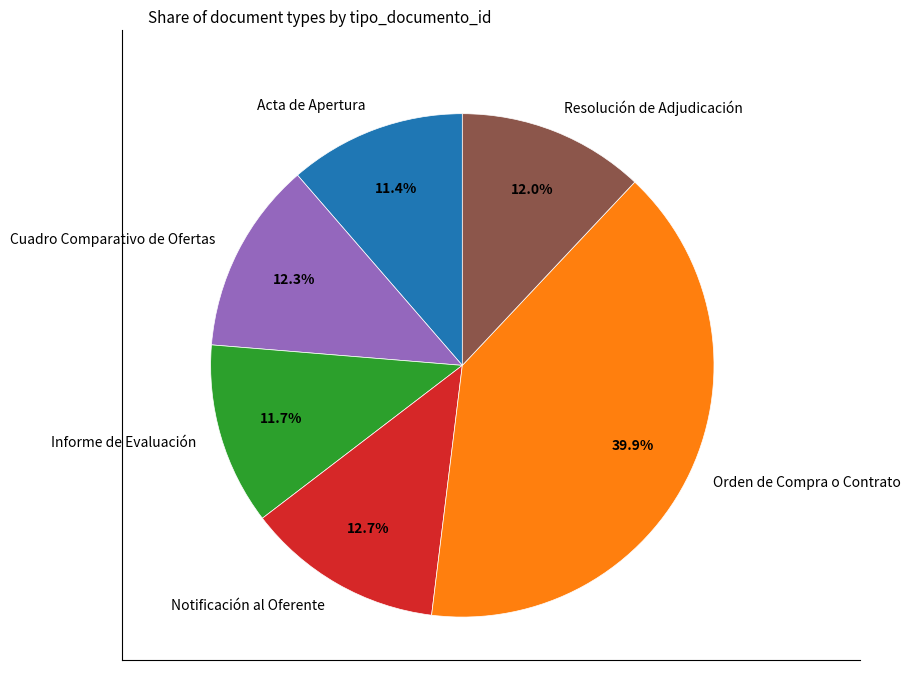

What portion of the pie excludes Informe de Evaluación?

88.3%